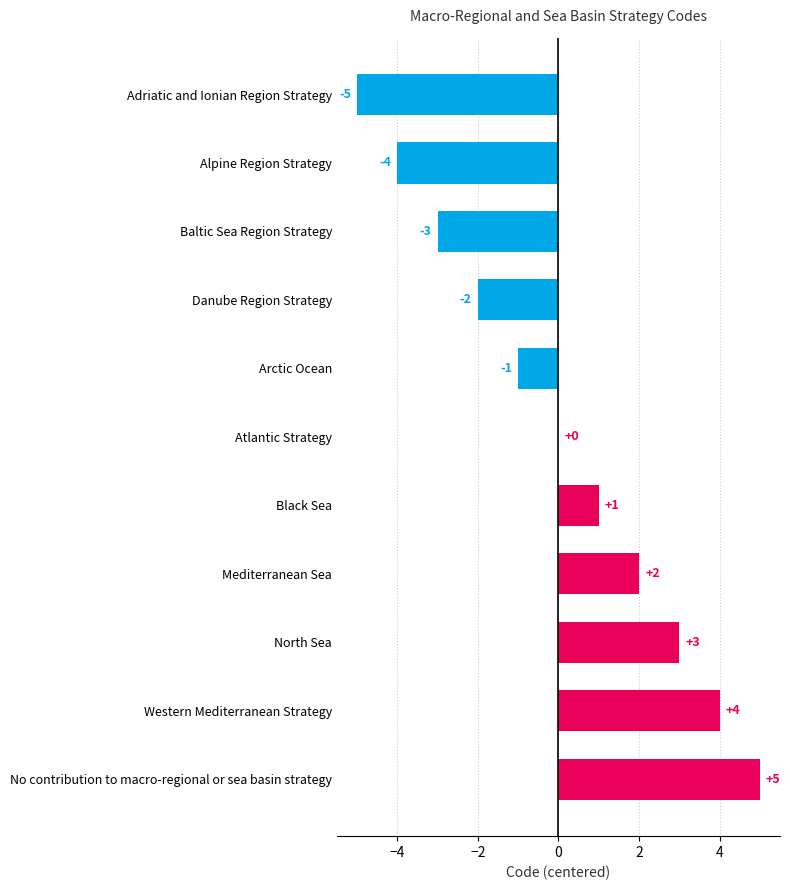

What is the maximum value shown in the chart?

5